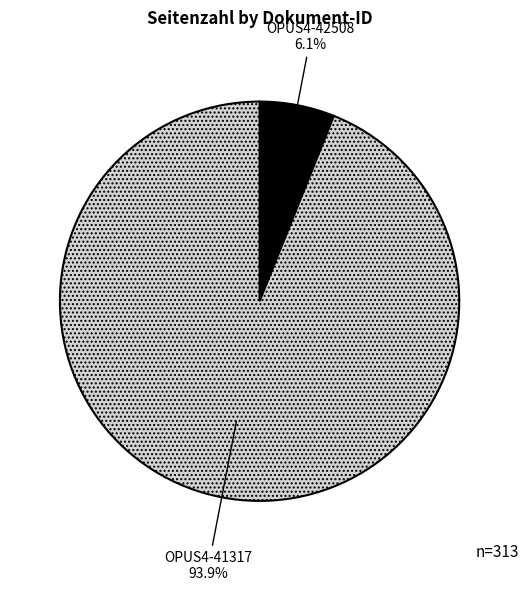

Is there any slice that represents more than half of the pie?

Yes